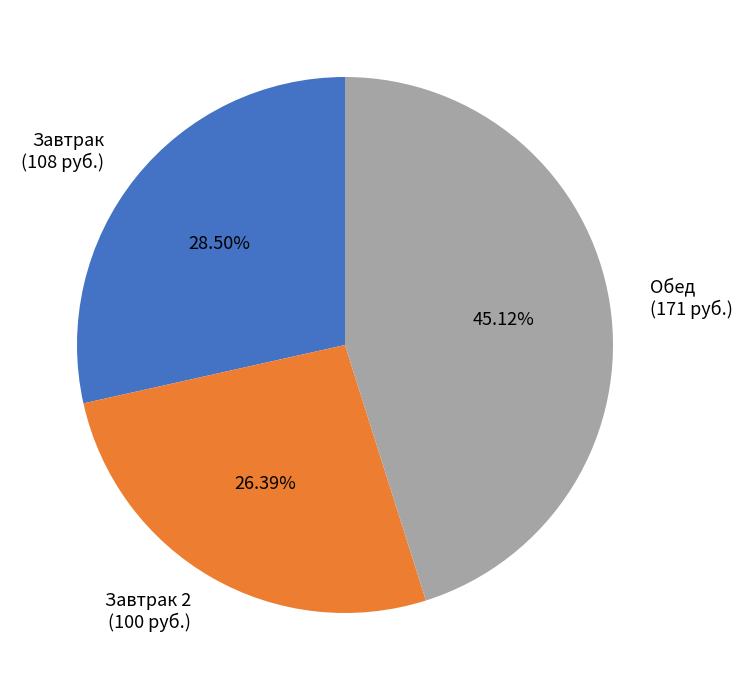

Which has a higher value, Обед or Завтрак 2?

Обед